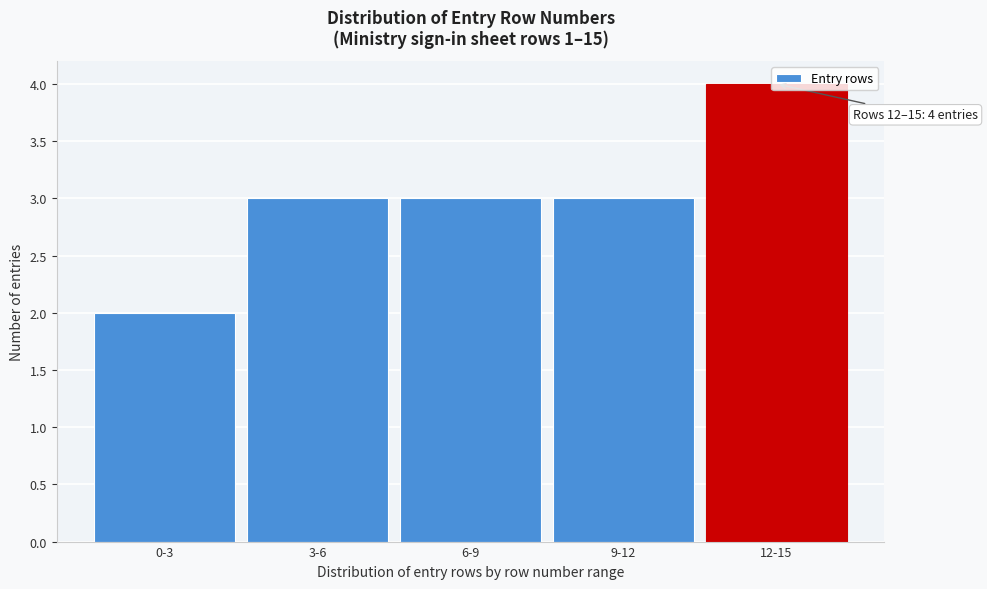

What is the average value?

3